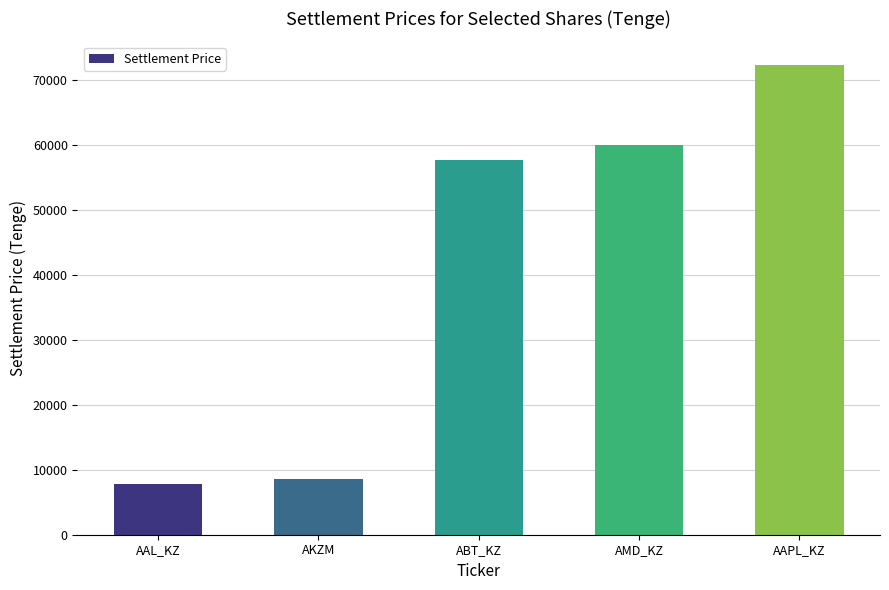

Is it true that the value at AAL_KZ is 5497.9?

False